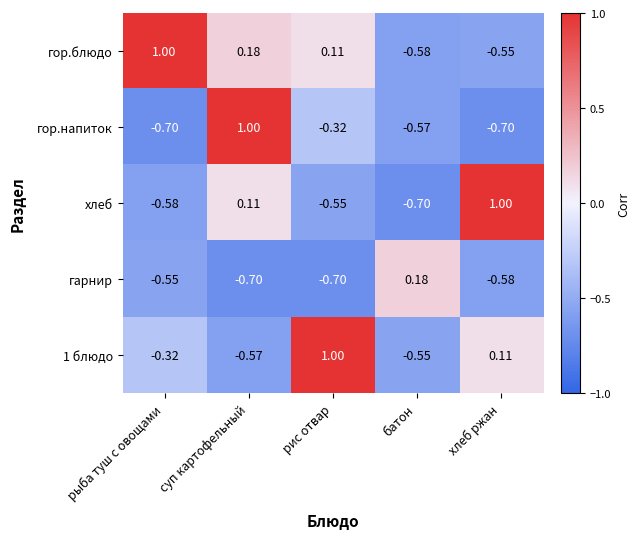

List the series in order of their overall mean, lowest first.

гарнир, гор.напиток, хлеб, 1 блюдо, гор.блюдо